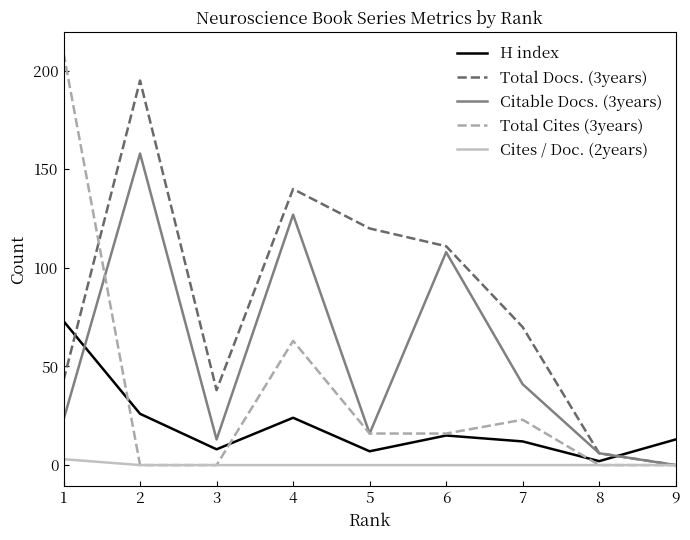

What is the difference between the maximum and minimum values in the Total Cites (3years) series?

209